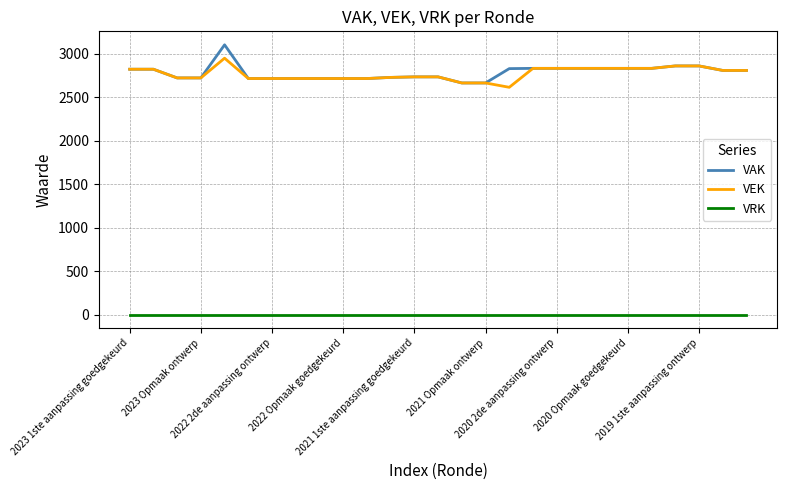

True or false: VRK and VEK intersect in this chart.

False